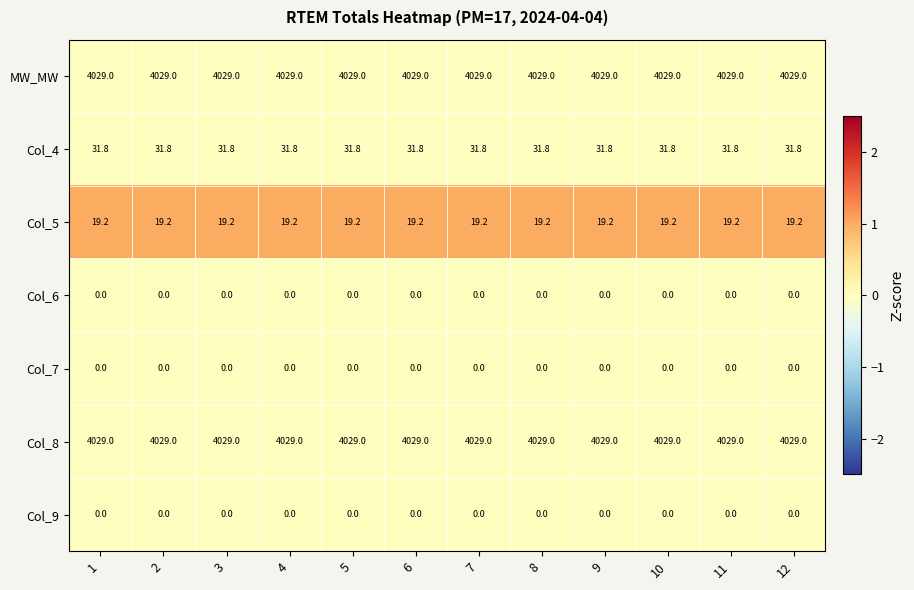

What is the greatest value displayed?

4029.0